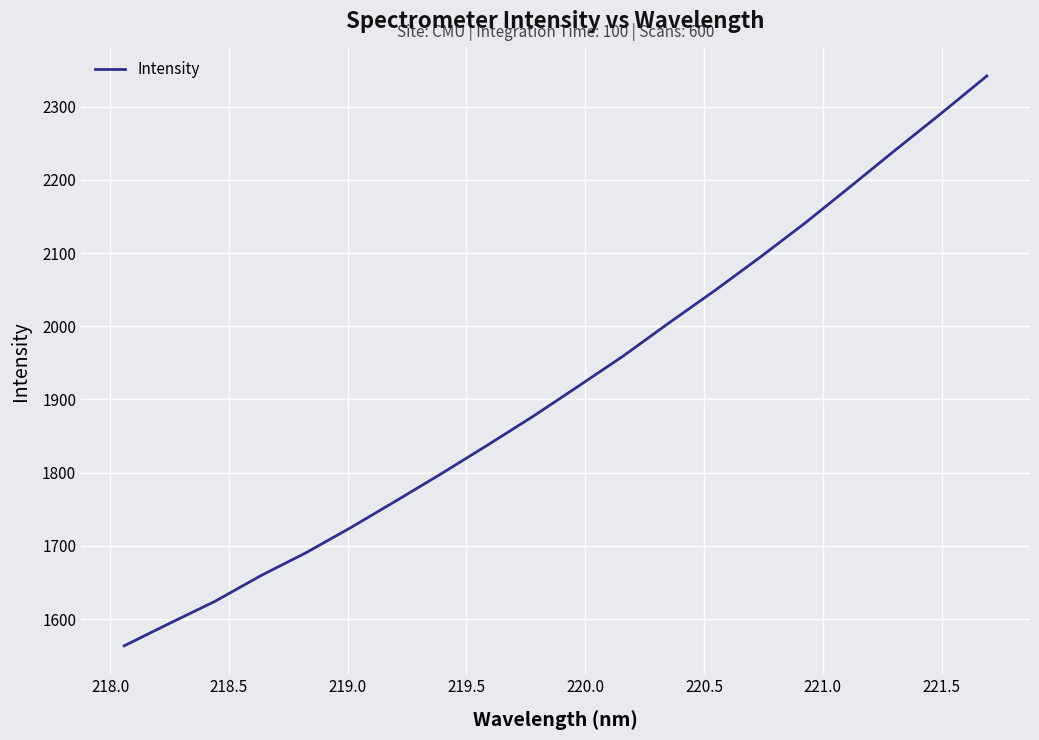

What is the difference between the maximum and minimum values?

778.5